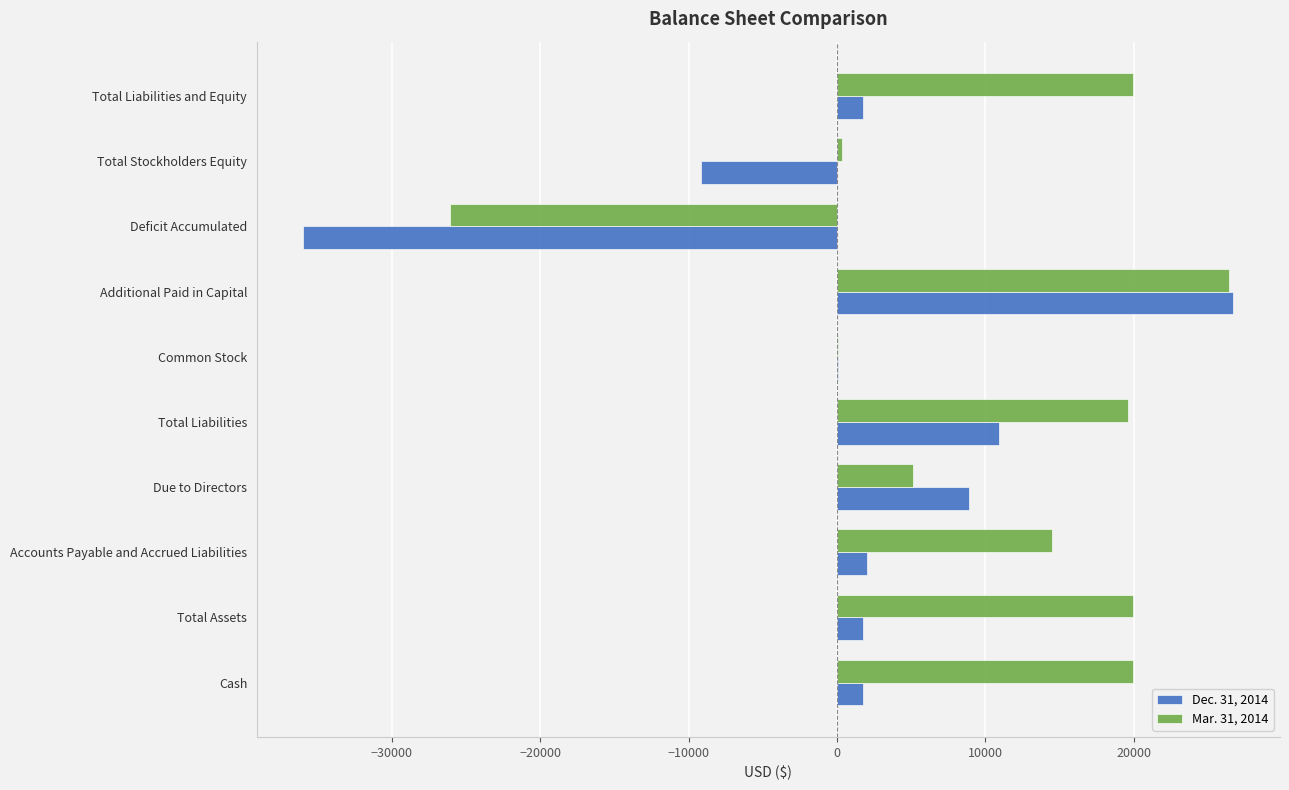

Count the number of data series in this chart.

2